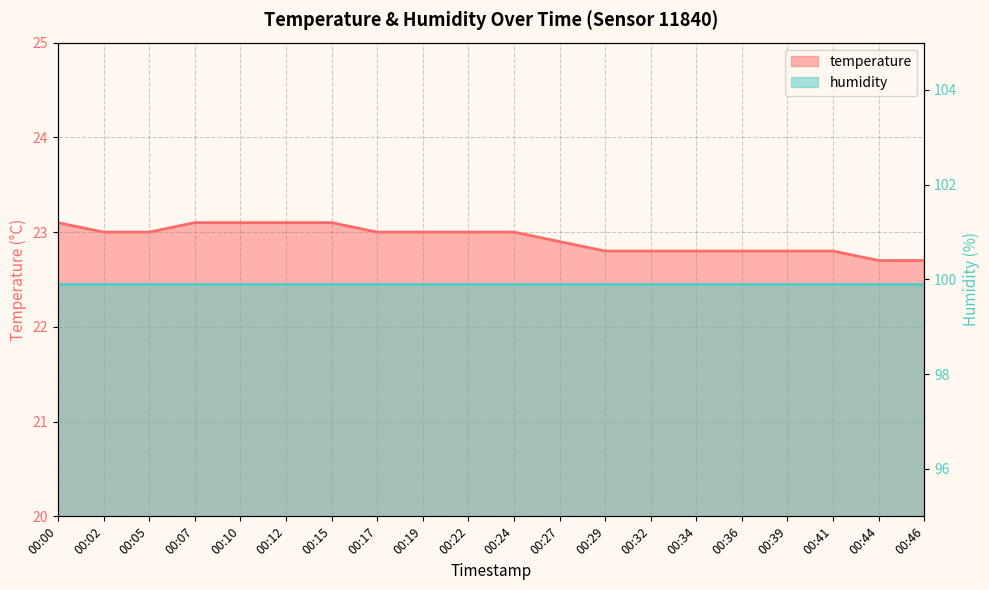

The chart shows a value of 6.0 at 00:05. True or false?

False